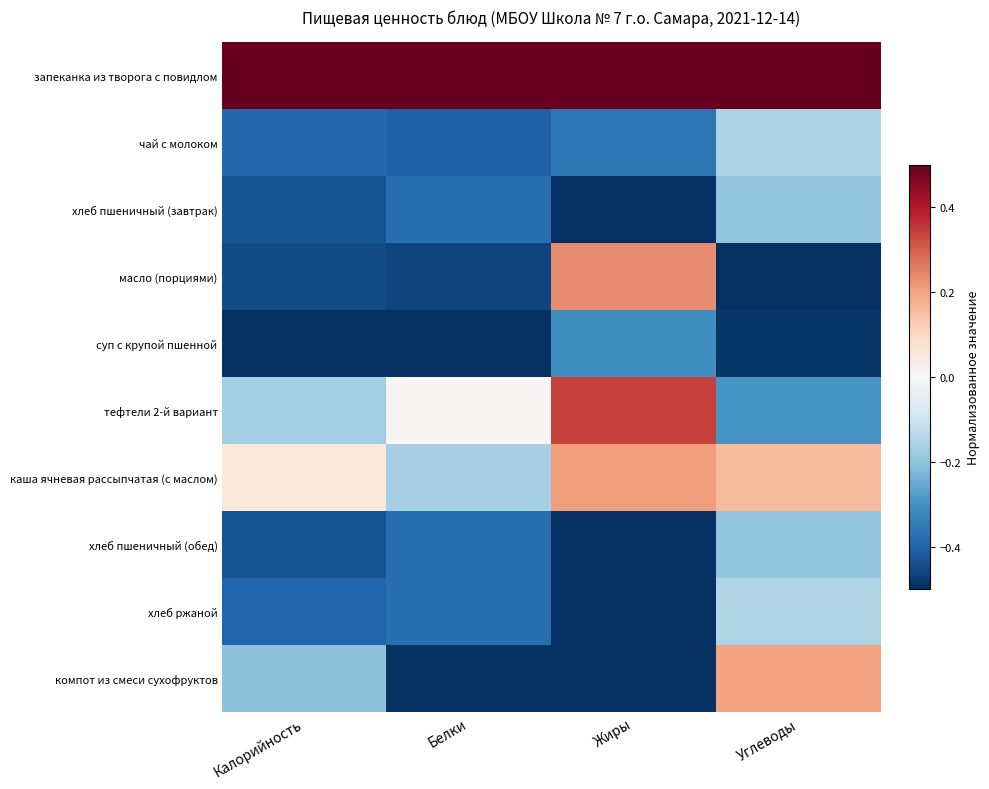

Which series changed the most between Калорийность and Жиры?

масло (порциями)